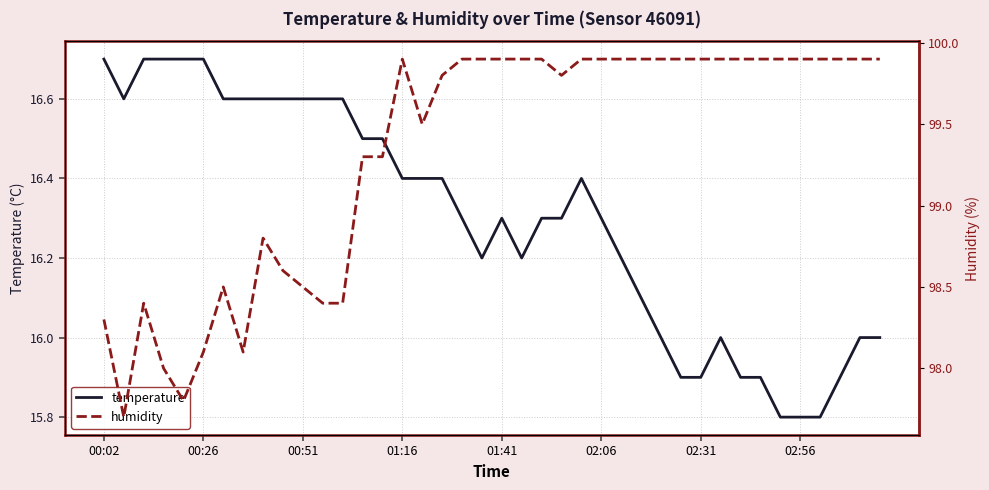

The temperature series shows 16.6 at 00:51. True or false?

True